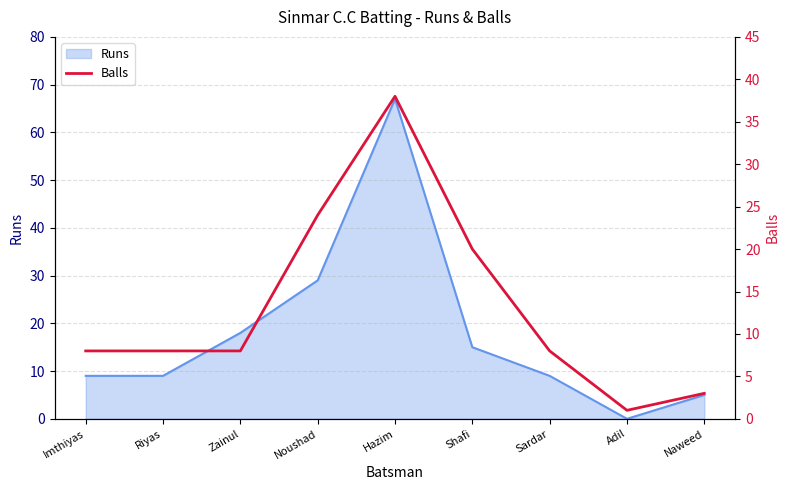

What position from the right is Adil?

2